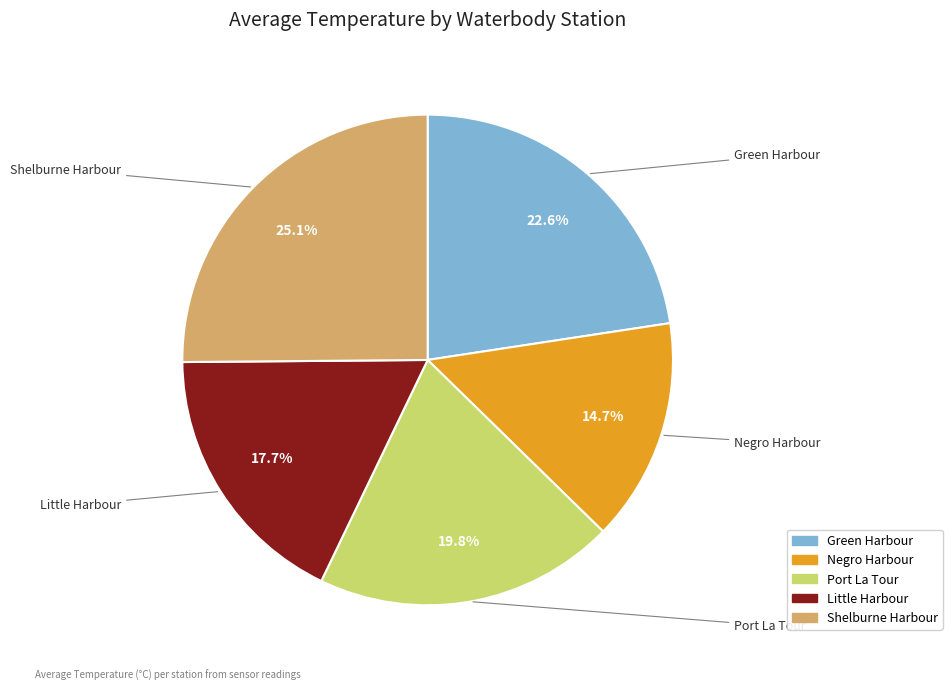

To the nearest percent, what is the difference between the largest and smallest slice percentages?

10%